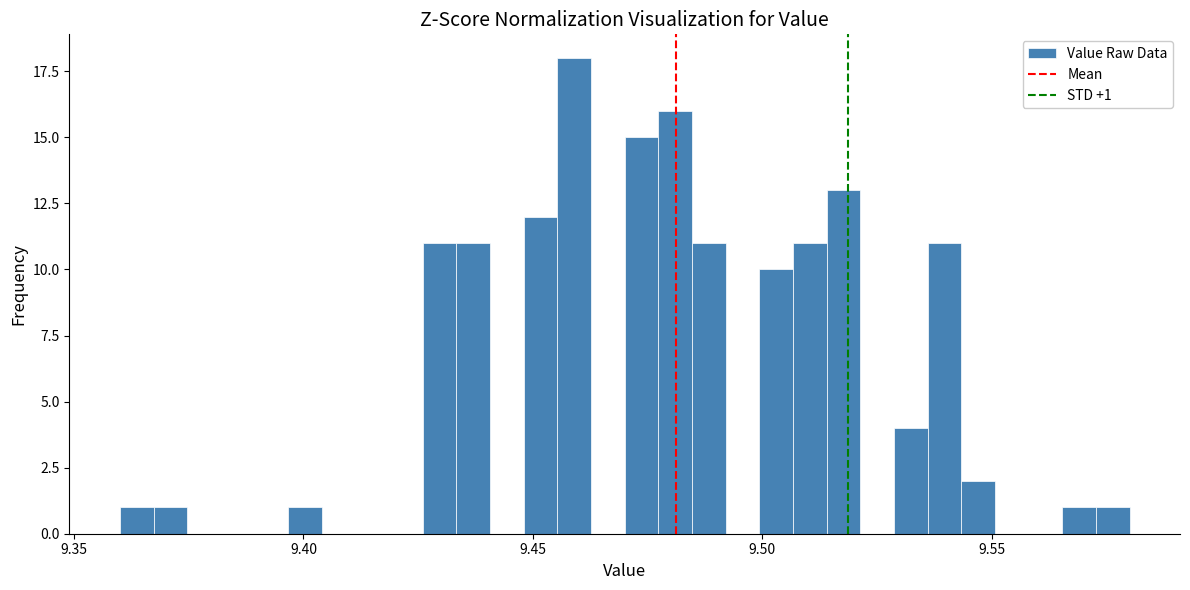

Read against the x-axis, roughly where is the centre of the tallest bar?

9.460